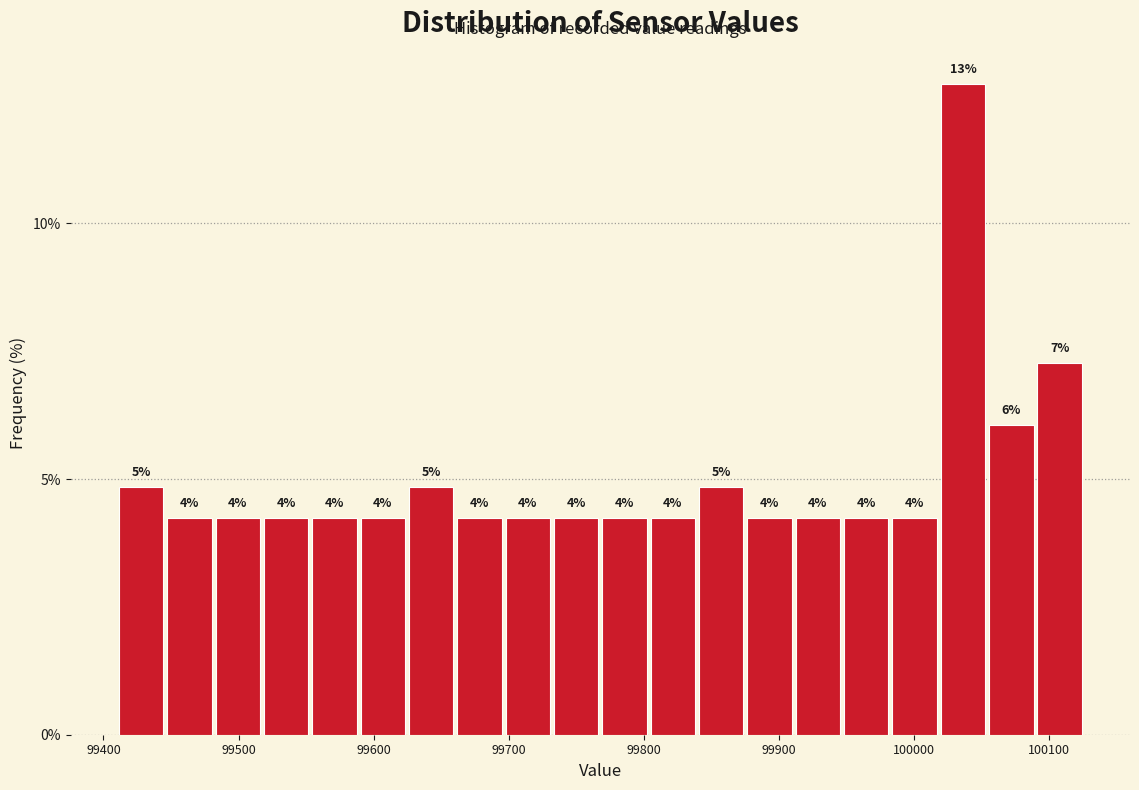

Read against the x-axis, roughly where is the centre of the tallest bar?

100040